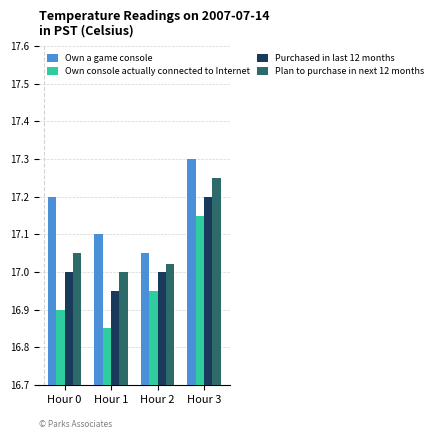

Is it true that Own a game console equals 11.5 at Hour 3?

False